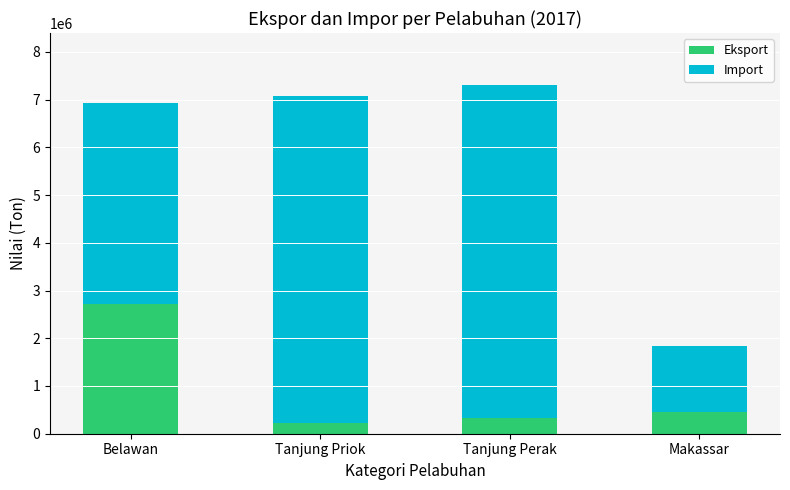

What is the difference between the Eksport values at Tanjung Perak and Belawan?

2384042